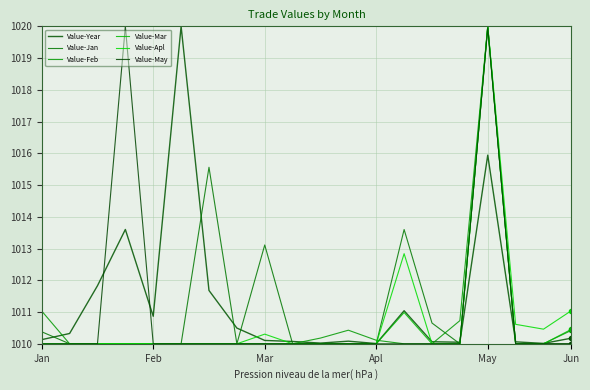

What are all the series names shown in the legend?

Value-Year, Value-Jan, Value-Feb, Value-Mar, Value-Apl, Value-May